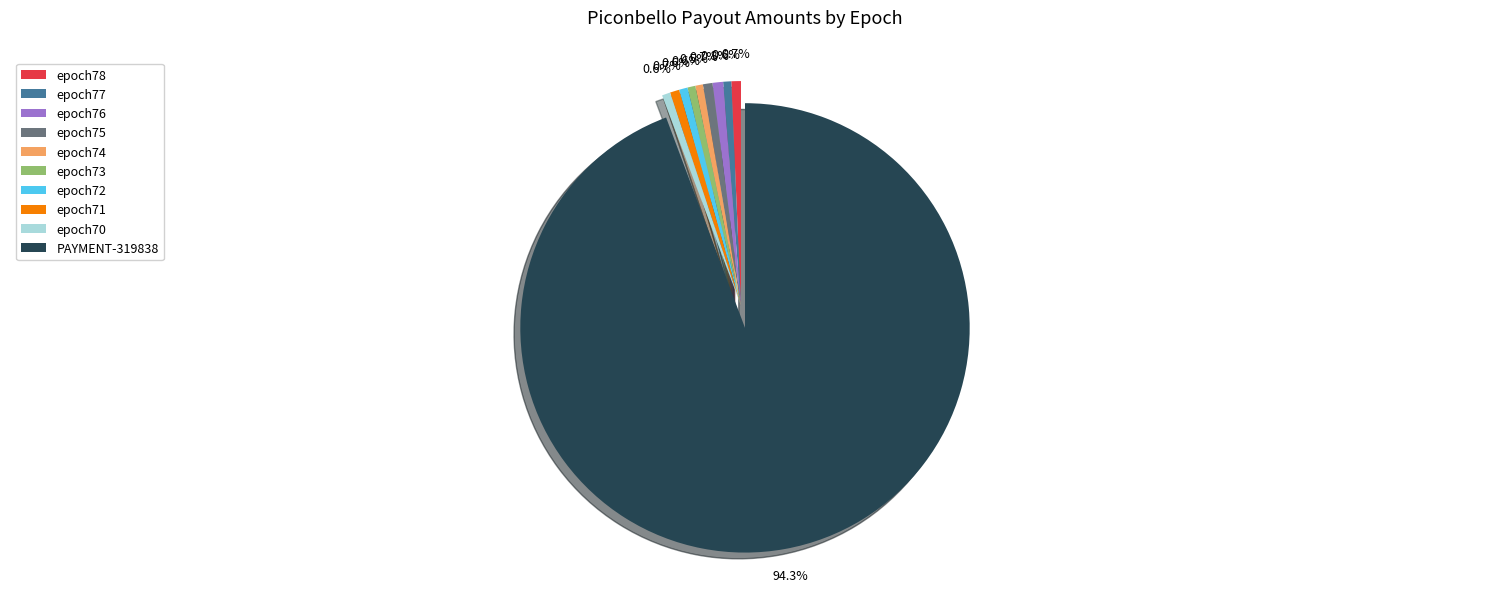

To the nearest percent, what portion does epoch77 represent?

1%